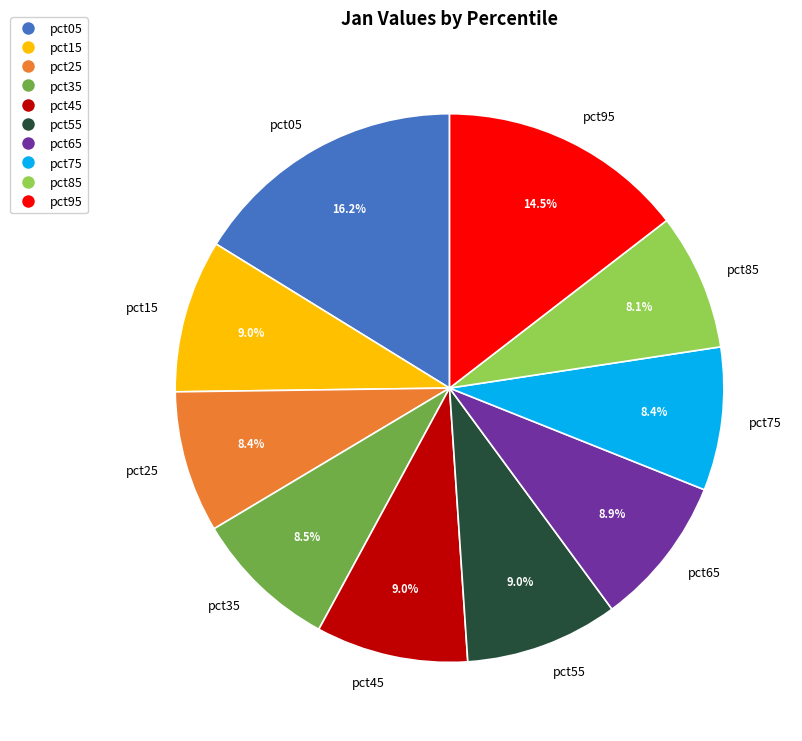

Count the number of slices in the pie.

10